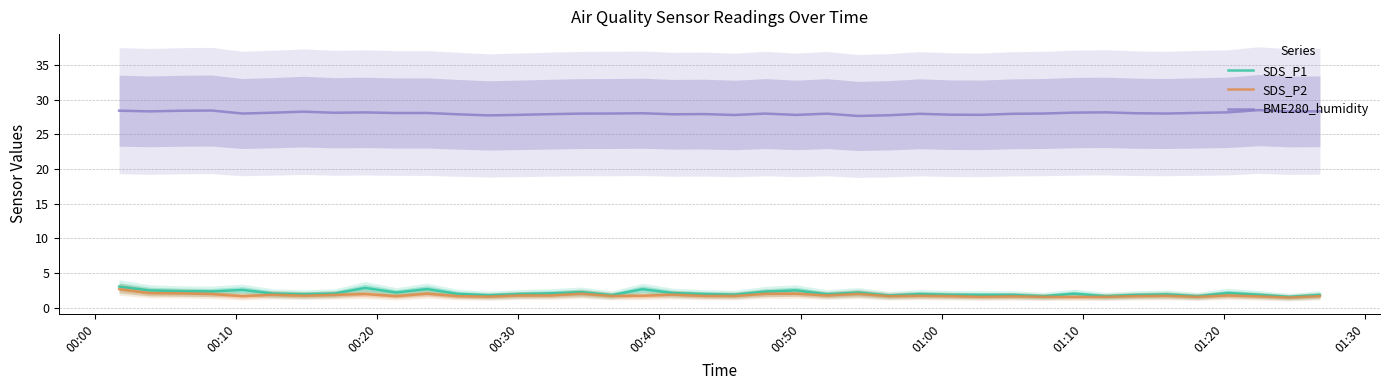

What is the lowest value of the BME280_humidity series?

27.6